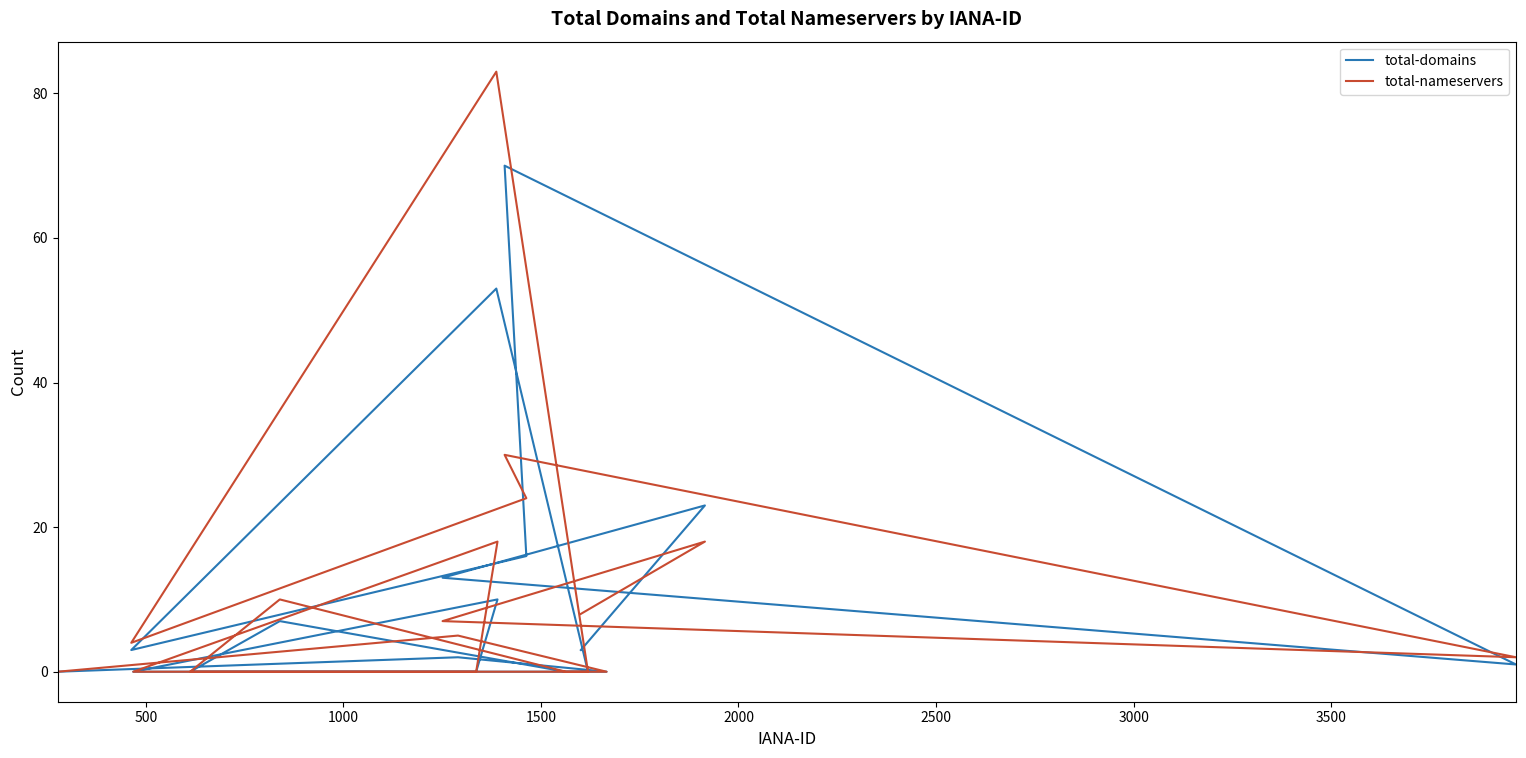

Reading left to right, transcribe all the data shown in this chart.

total-domains: 0	2	0	0	7	0	0	10	0	0	53	3	16	70	1	13	23	3
total-nameservers: 0	5	0	0	10	0	0	18	0	0	83	4	24	30	2	7	18	8